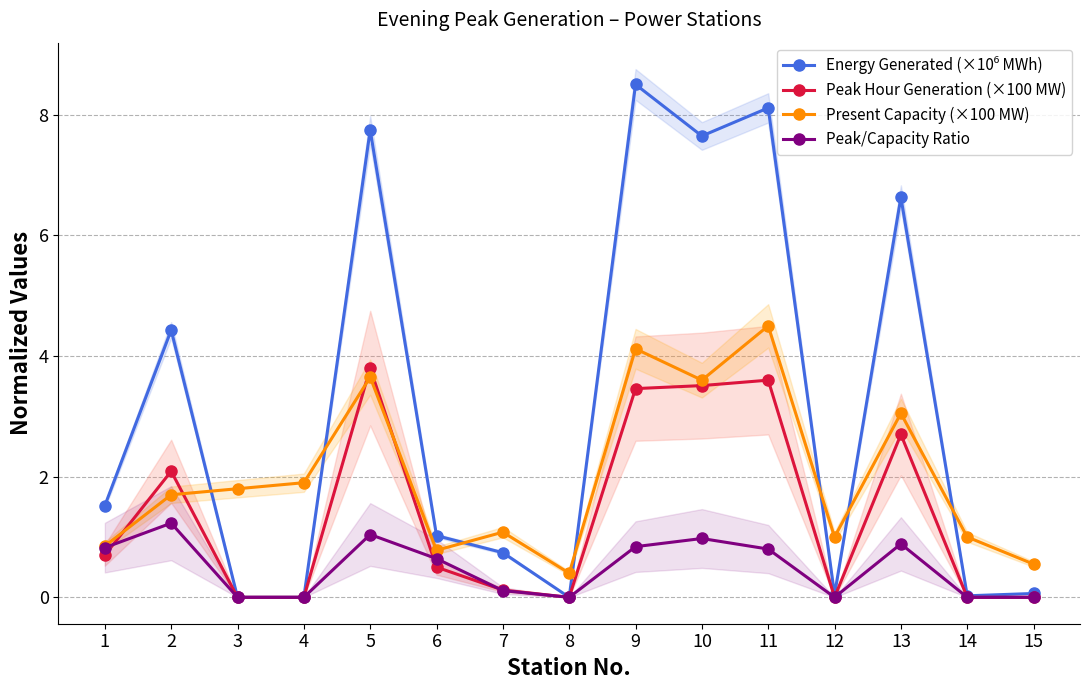

In Present Capacity (×100 MW), how many points are lower than both neighbors (excluding endpoints)?

4